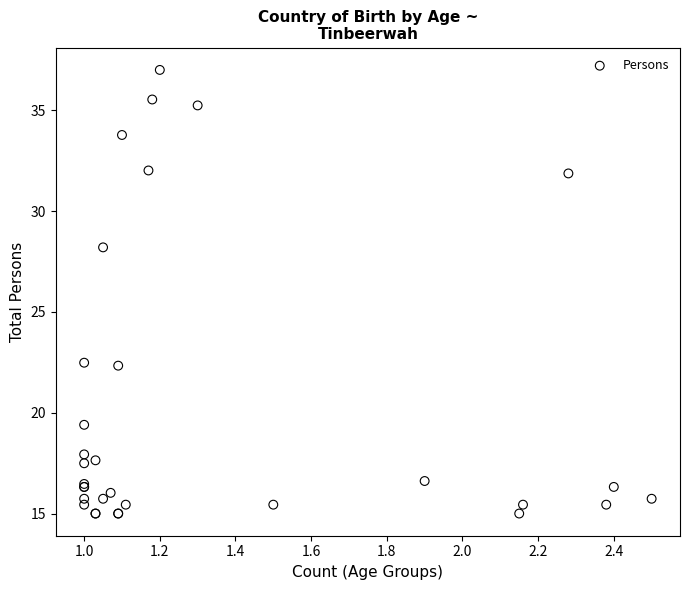

What Y value in the scatter plot is closest to 26?

28.2